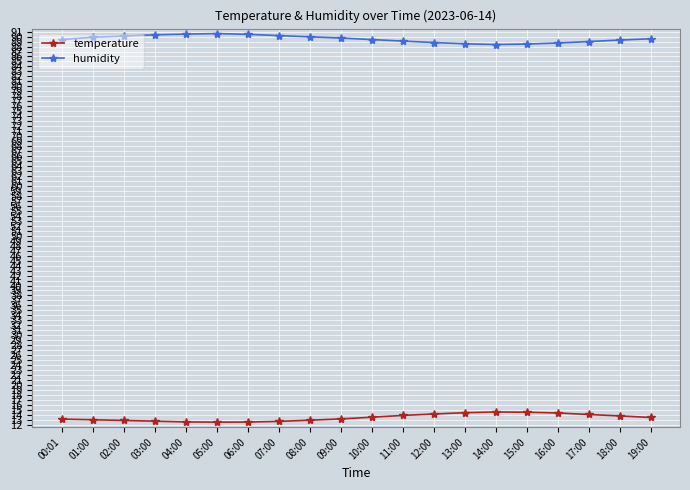

True or false: humidity has more than 0 interior local peaks.

True